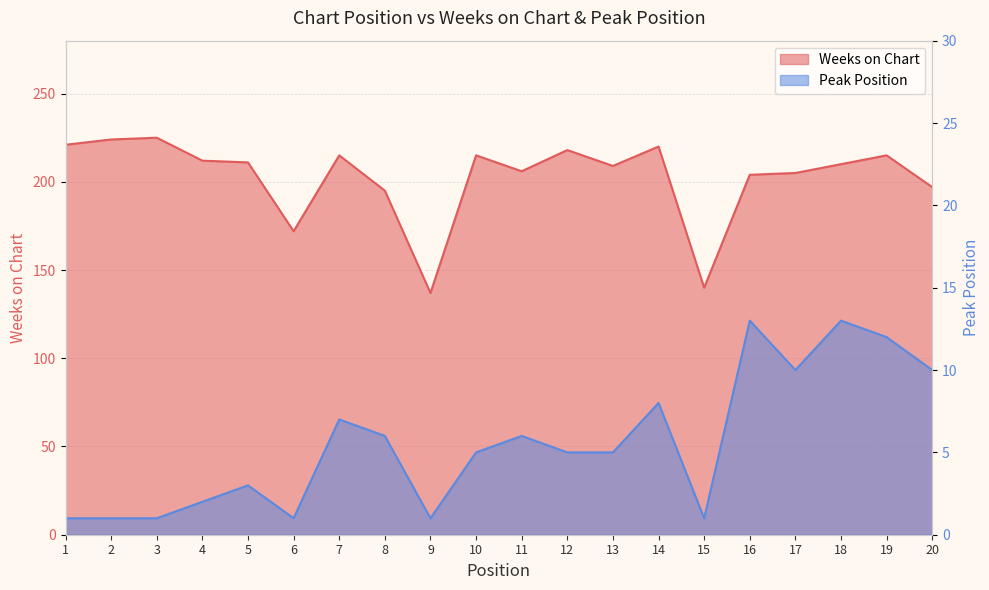

What are all the series names shown in the legend?

Weeks on Chart, Peak Position